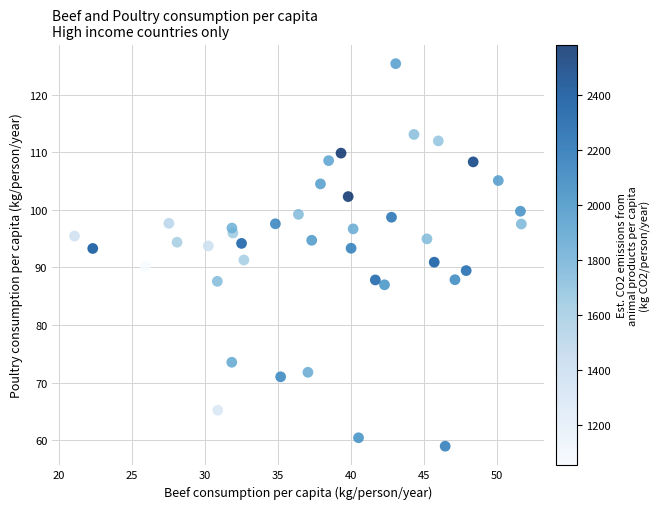

What is the range of X values (max minus min)?

30.6